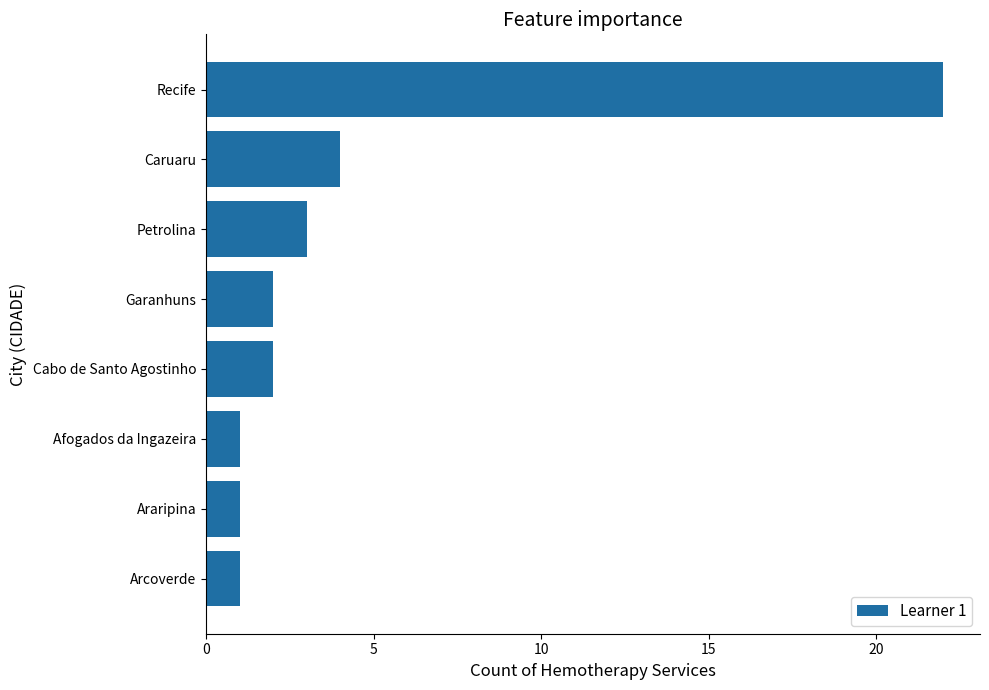

Where is the data nearest to the value 11?

Caruaru